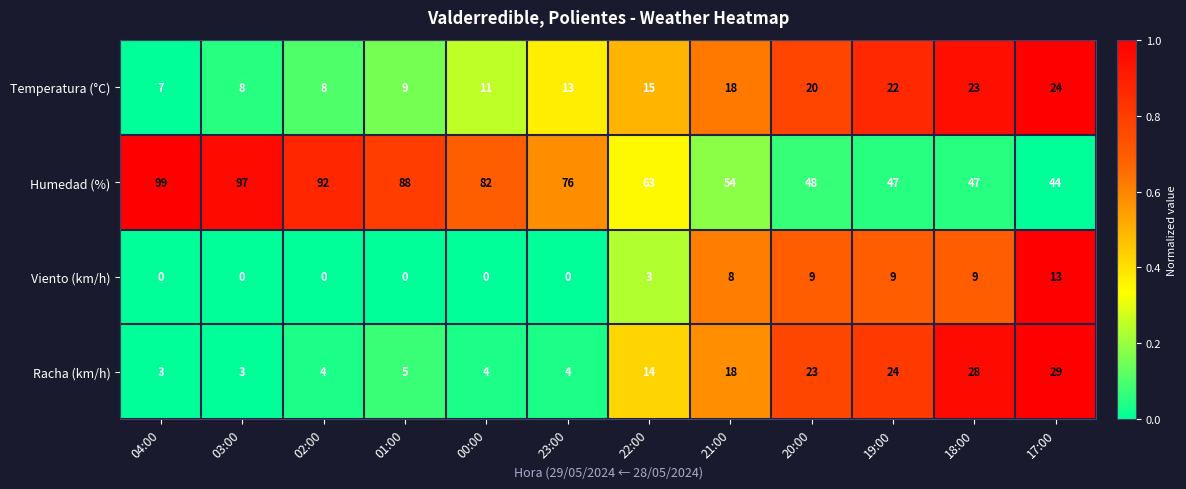

How many values in the Racha (km/h) series are below 14?

6